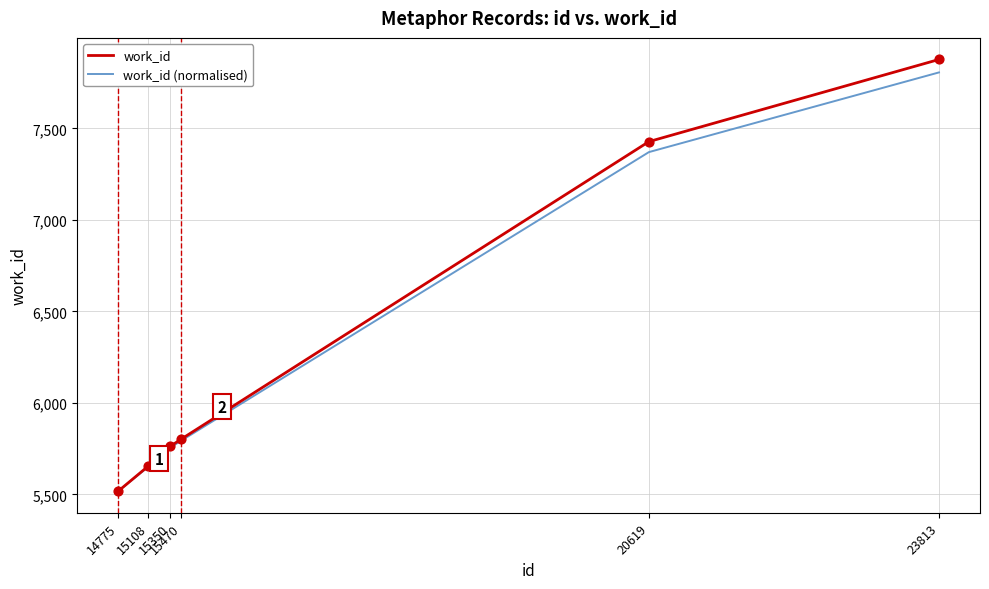

What are all the series names shown in the legend?

work_id, work_id (normalised)